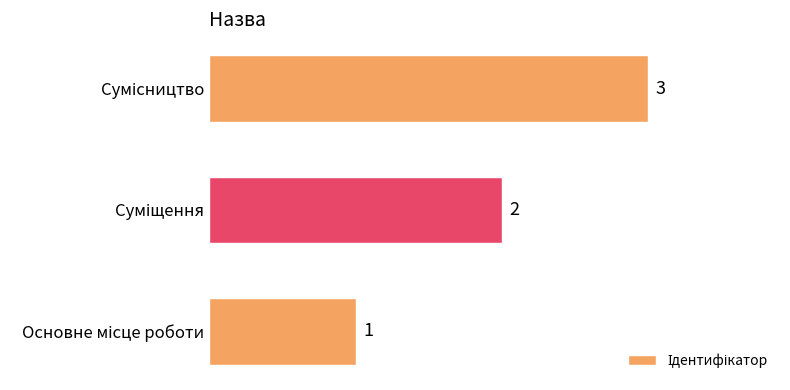

What is the sum of all values?

6